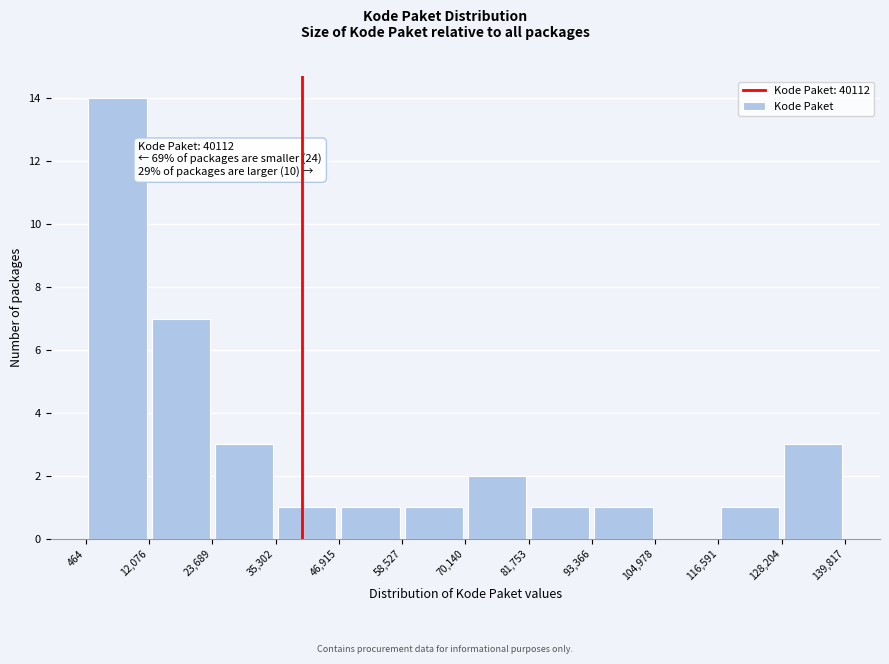

Over which range of the x-axis is the bar tallest?

464 to 12,076